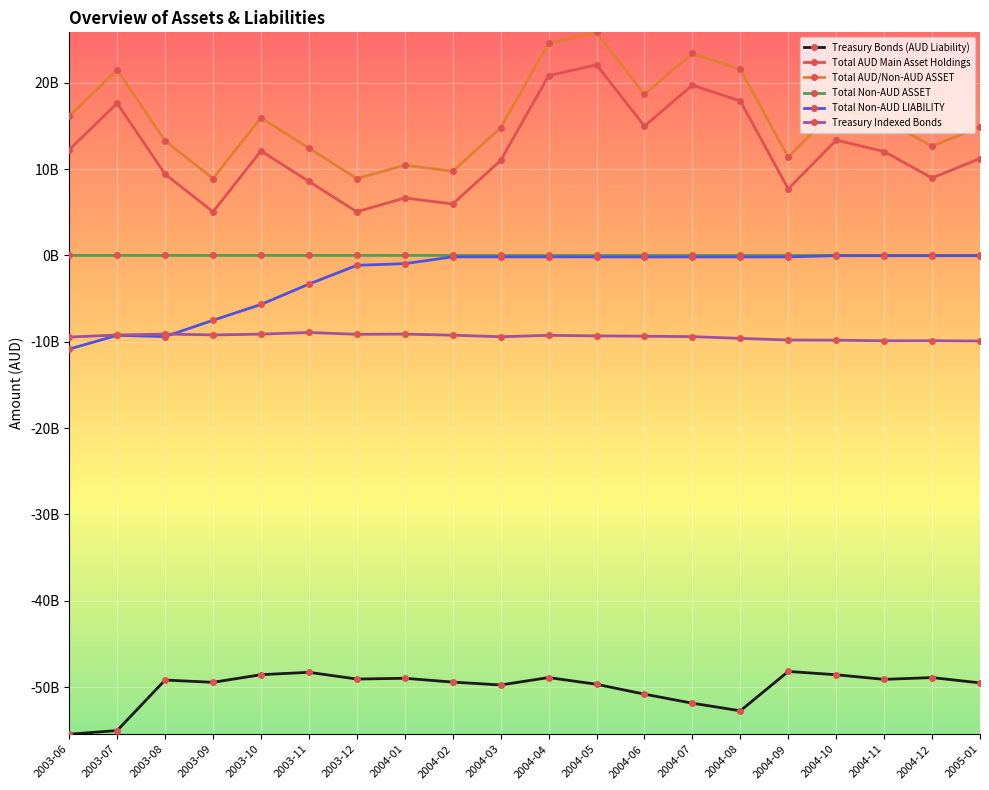

At which label does Total AUD Main Asset Holdings reach its peak?

2004-05